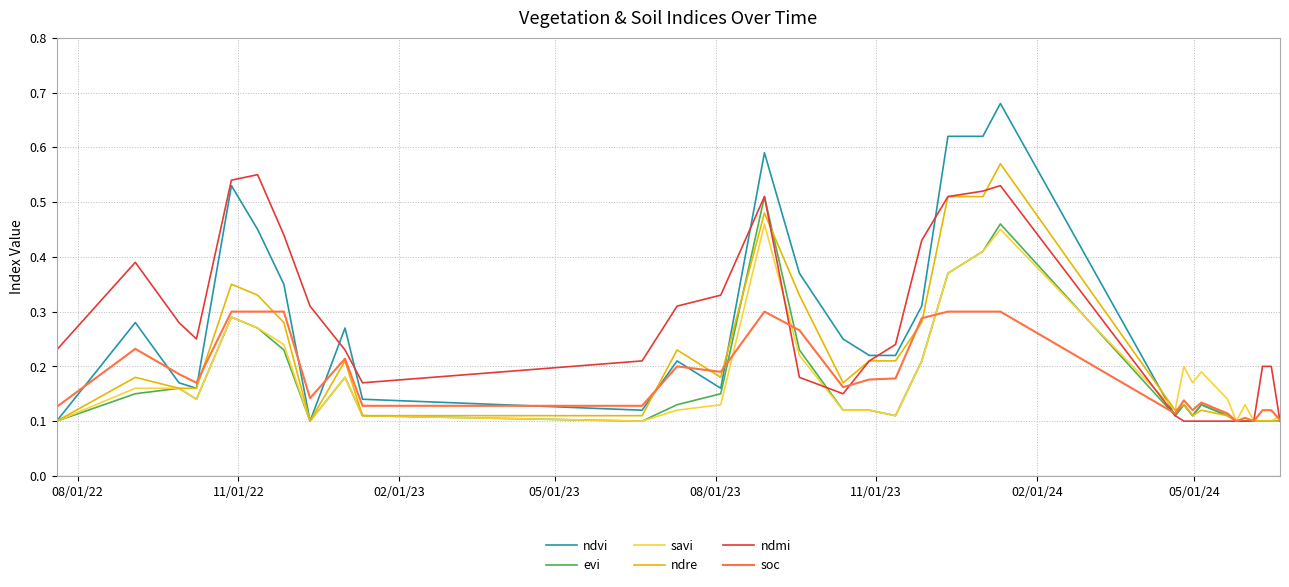

How many lines are shown in the chart?

6